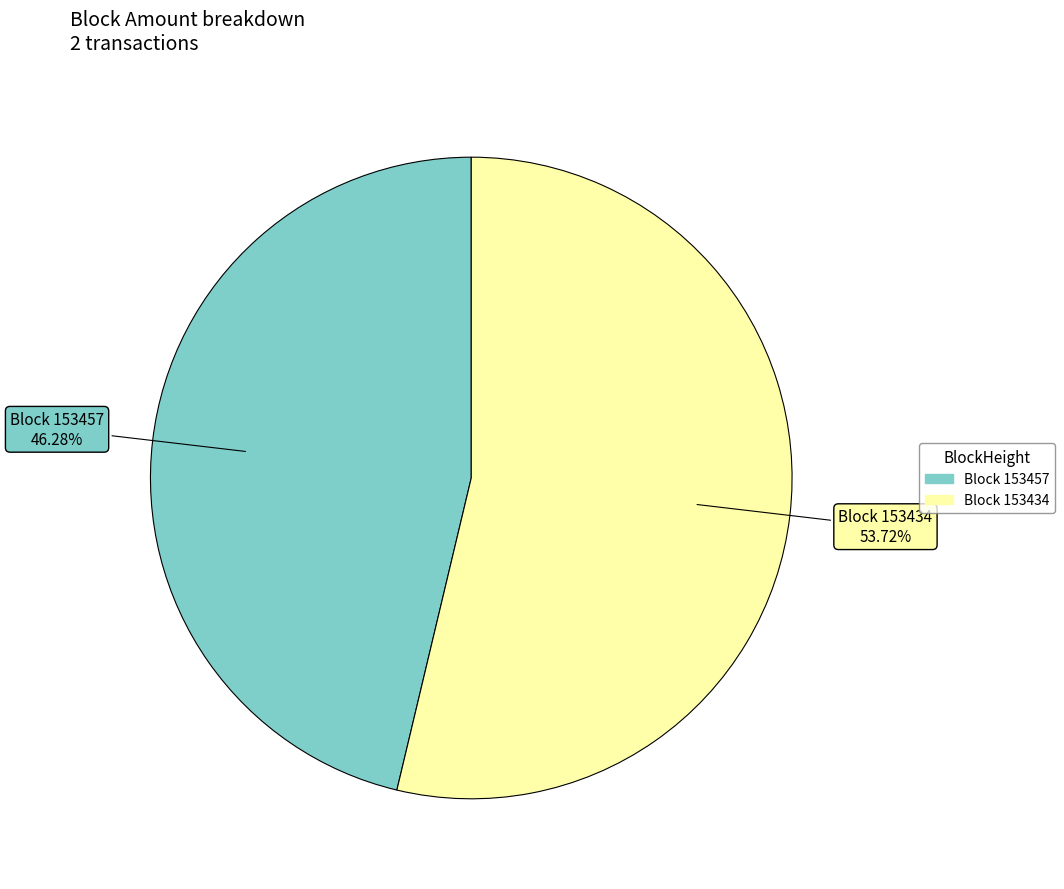

Rank the categories by value from lowest to highest.

Block 153457, Block 153434